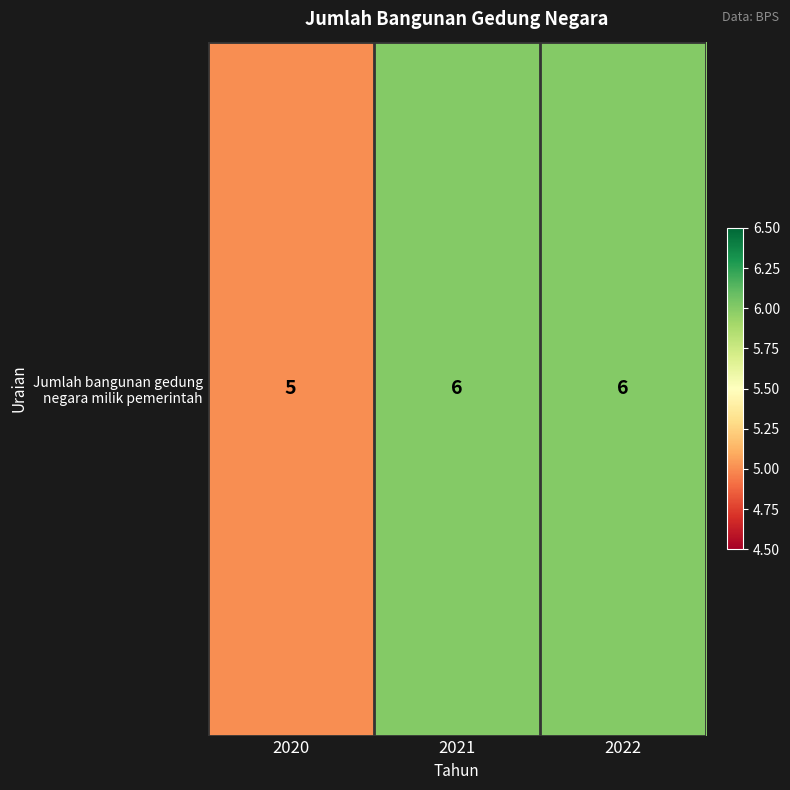

Count the values in the range 5 to 6.

3